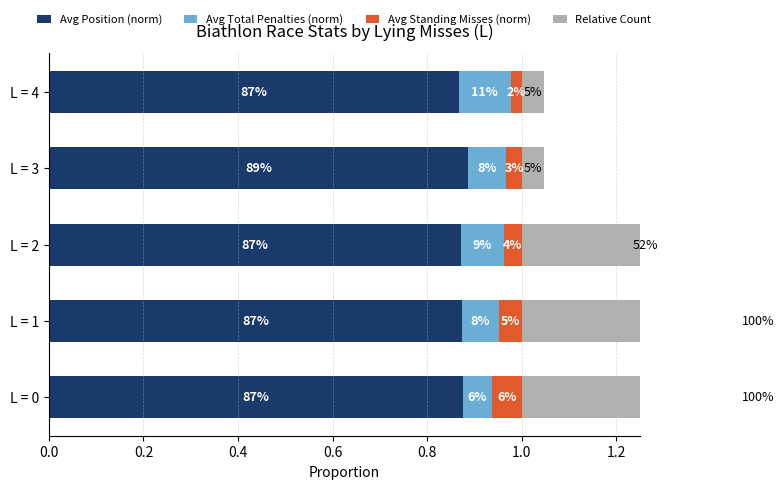

Reading right to left, extract all data points from this chart.

Avg Position (norm): 0.9	0.9	0.9	0.9	0.9
Avg Total Penalties (norm): 0.1	0.1	0.1	0.1	0.1
Avg Standing Misses (norm): 0.0	0.0	0.0	0.0	0.1
Relative Count: 0.0	0.0	0.5	1.0	1.0